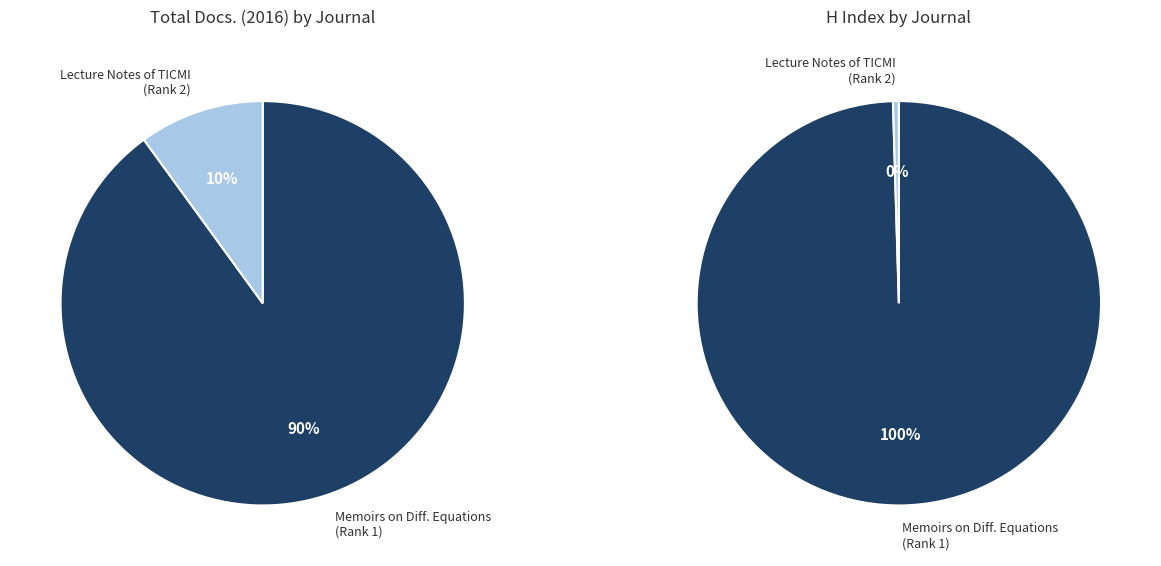

To the nearest percent, what is the difference between the Memoirs on Differential Equations and Lecture Notes of TICMI slice percentages?

80%